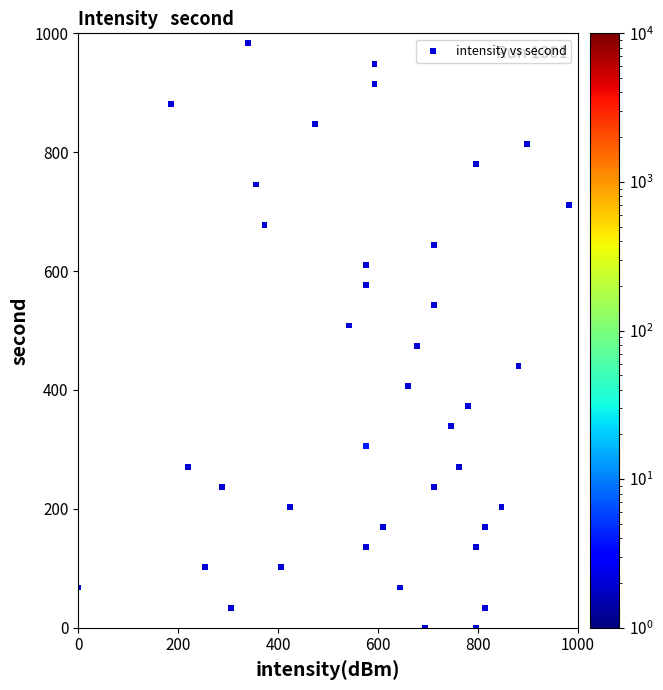

What is the range of X values (max minus min)?

983.1